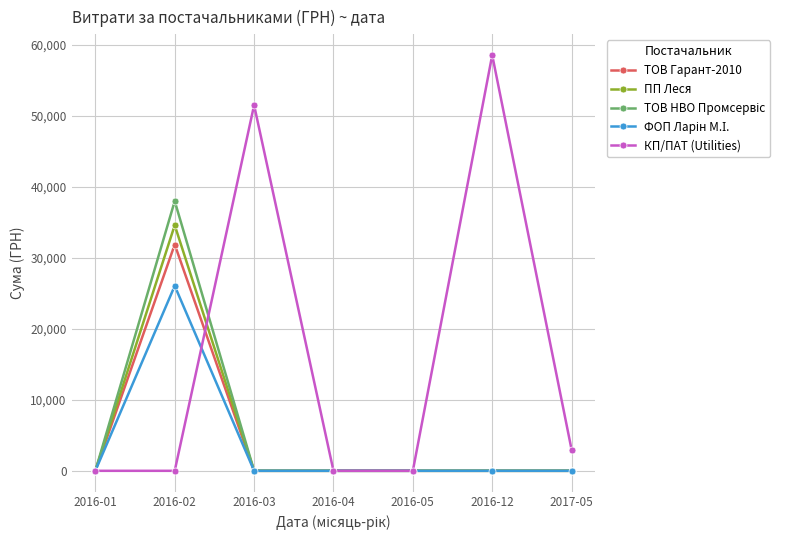

At which category does the chart reach its peak across all series?

2016-12